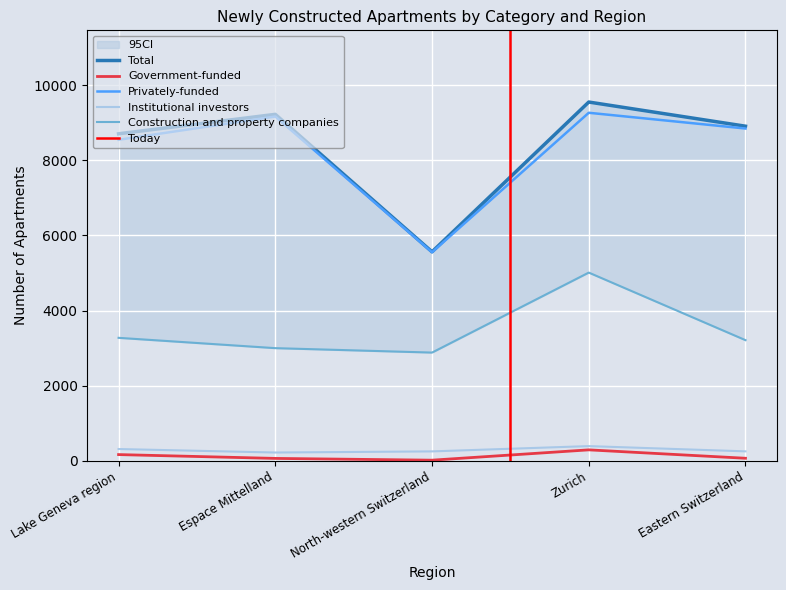

Is the value of Institutional investors at North-western Switzerland greater than the value of Construction and property companies at Eastern Switzerland?

No